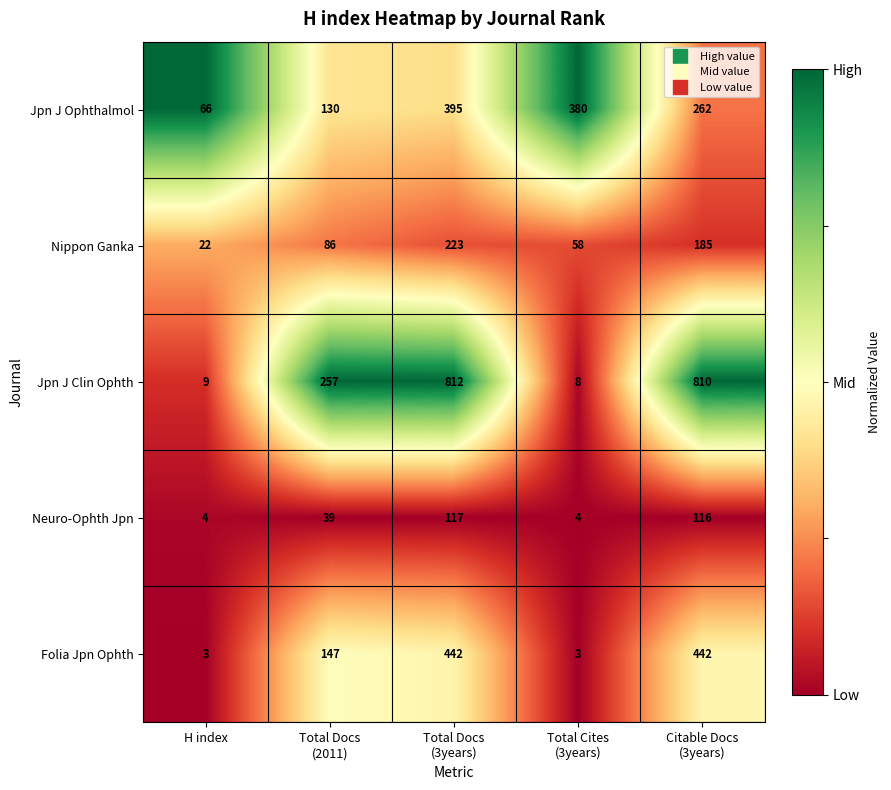

What is the difference between the maximum and minimum values in the Nippon Ganka series?

201